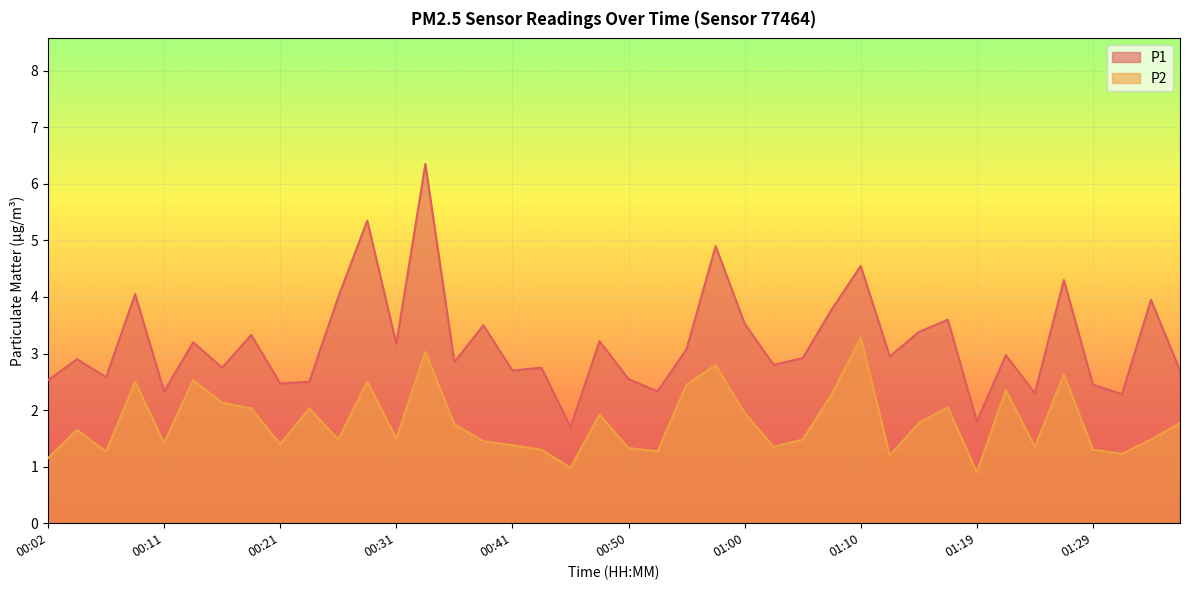

What is the difference between the maximum and second lowest values in the P2 series?

2.3